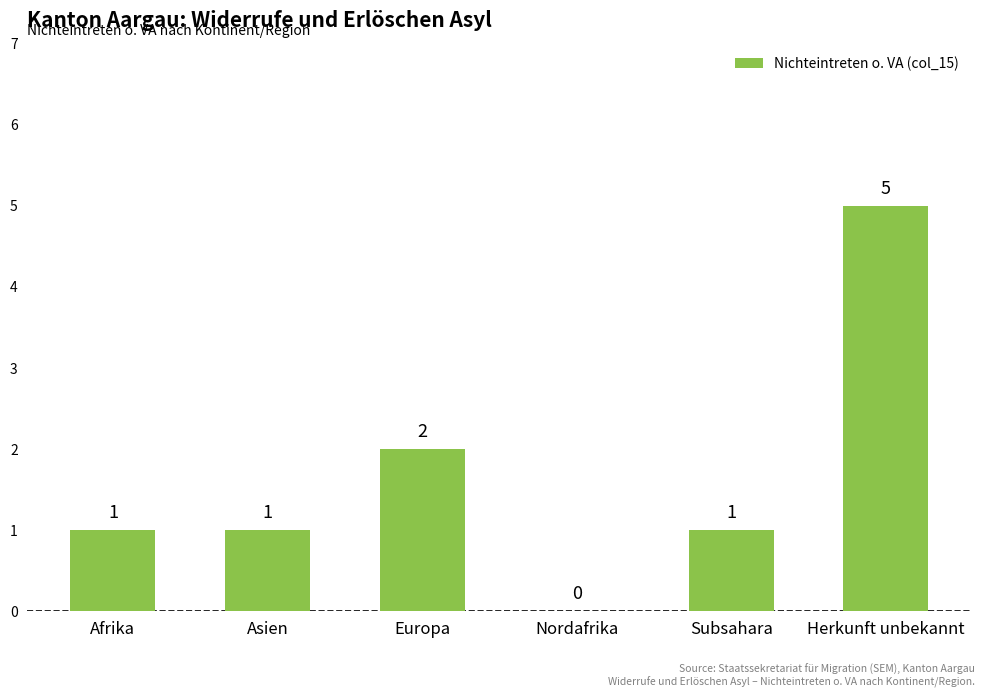

Are the bars horizontal?

No